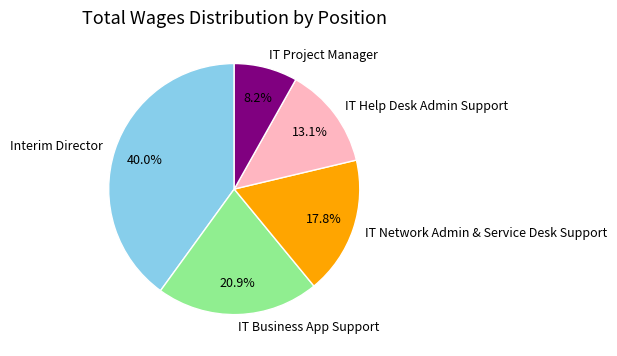

To the nearest percent, what is the difference between the largest and smallest slice percentages?

32%